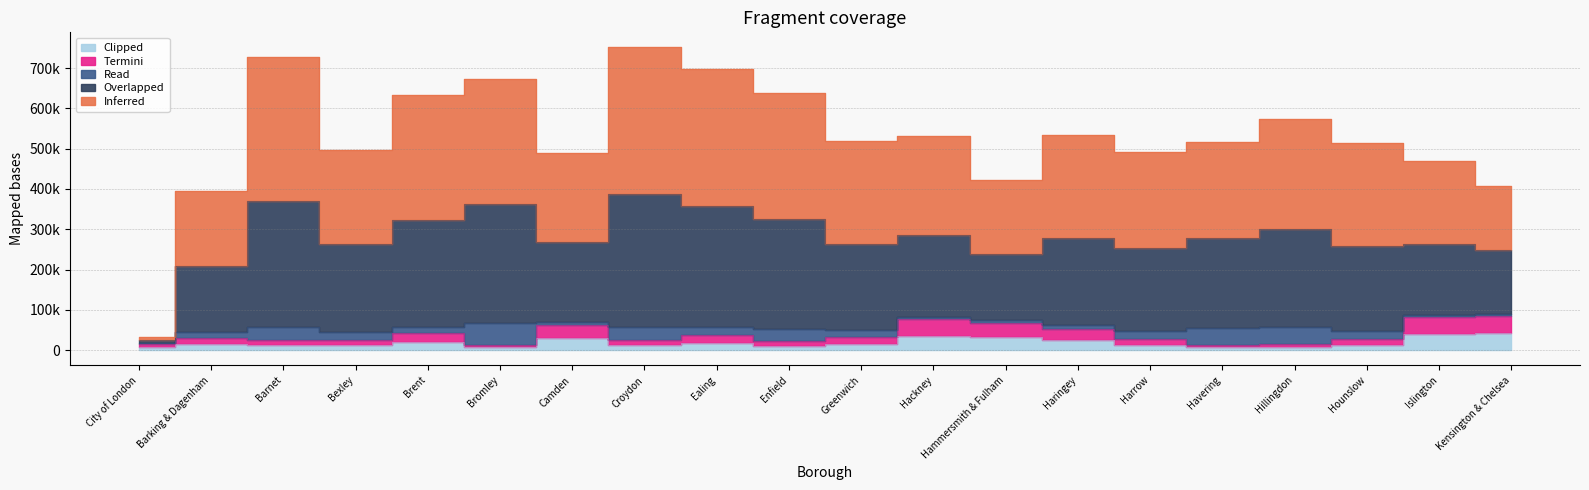

At which category is the sum across all series the highest?

Croydon